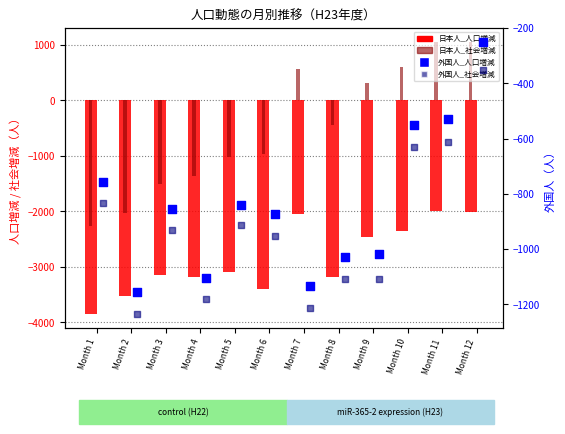

Which series reaches the minimum Y coordinate?

日本人_人口増減